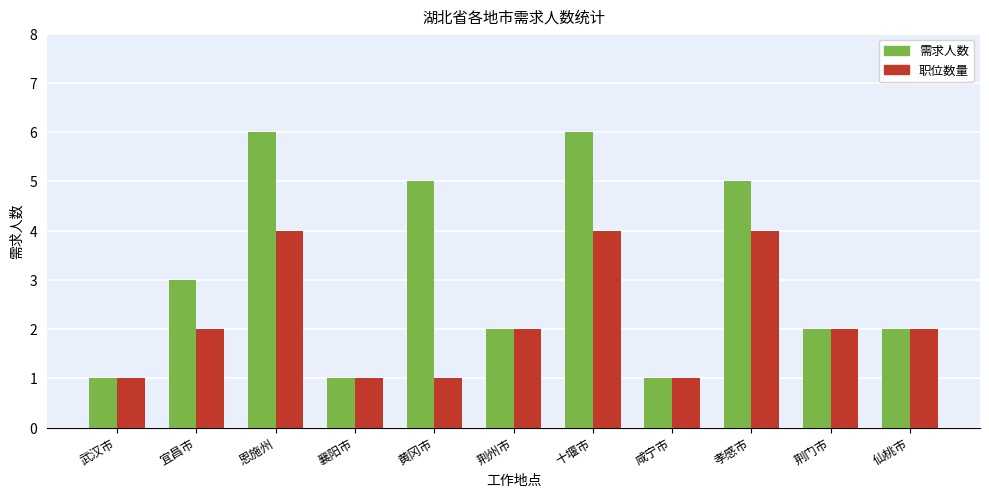

How many data points does each series have?

11